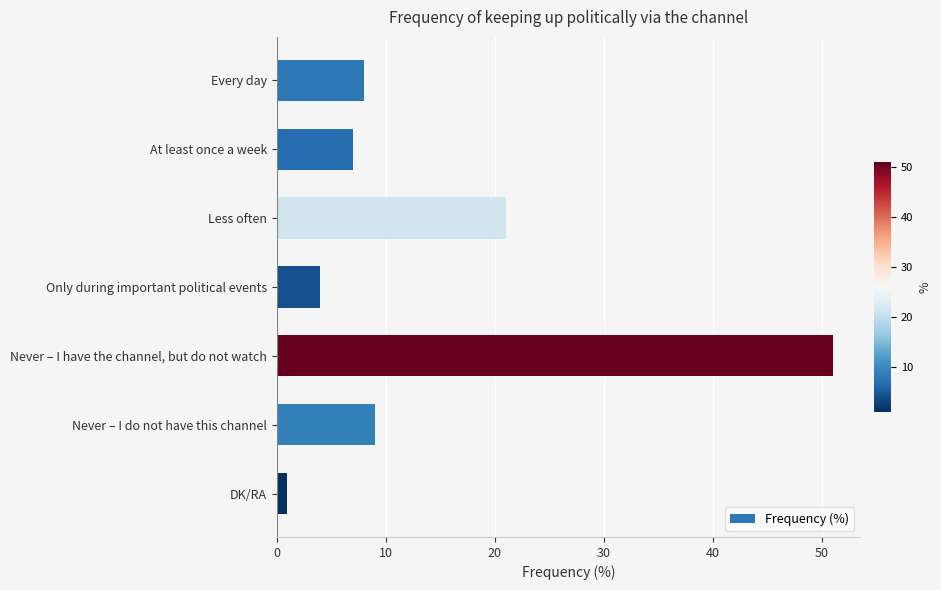

Rank the categories by value from highest to lowest.

Never – I have the channel, but do not watch, Less often, Never – I do not have this channel, Every day, At least once a week, Only during important political events, DK/RA